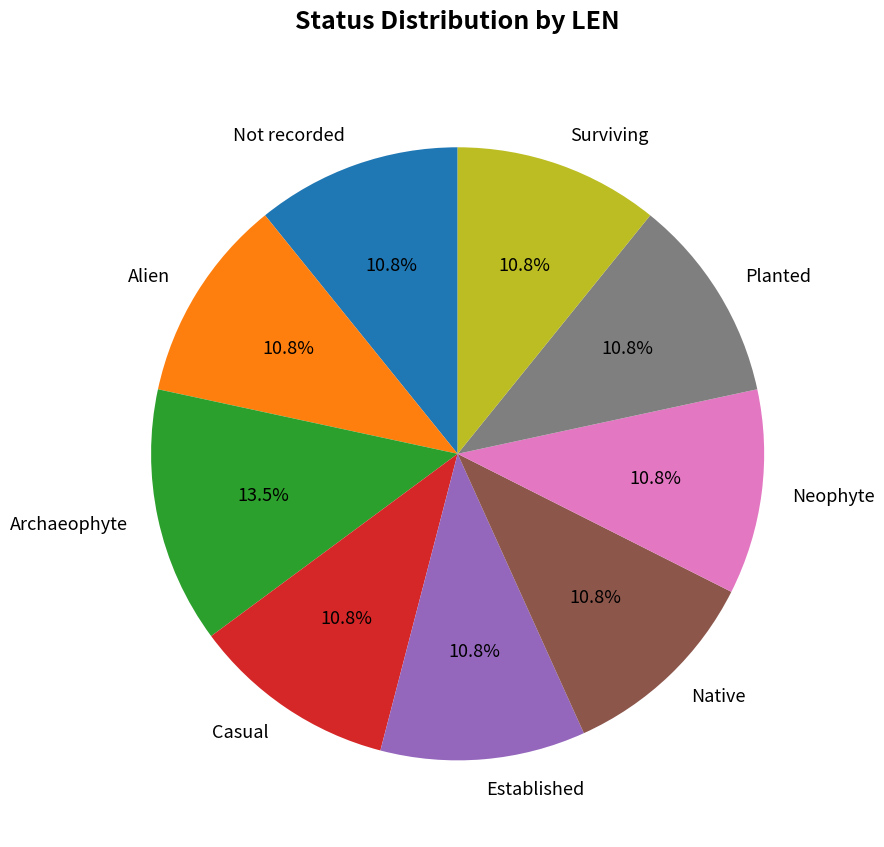

Does any single category account for the majority?

No